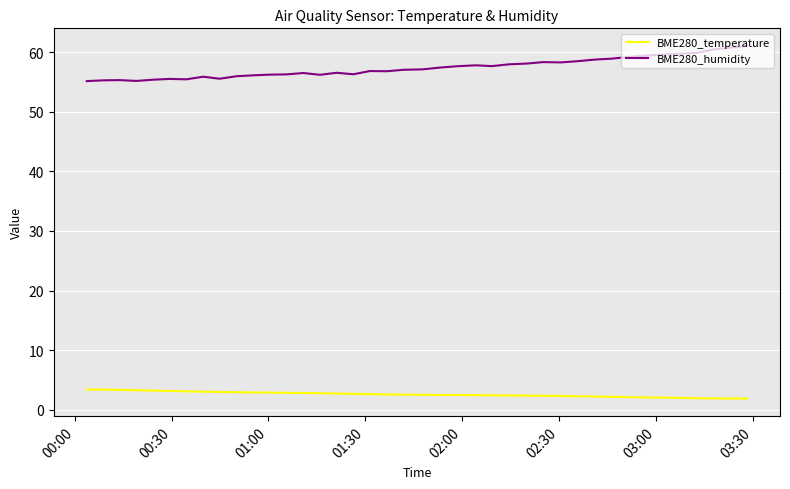

What is the difference between the maximum and minimum values in the BME280_humidity series?

5.9